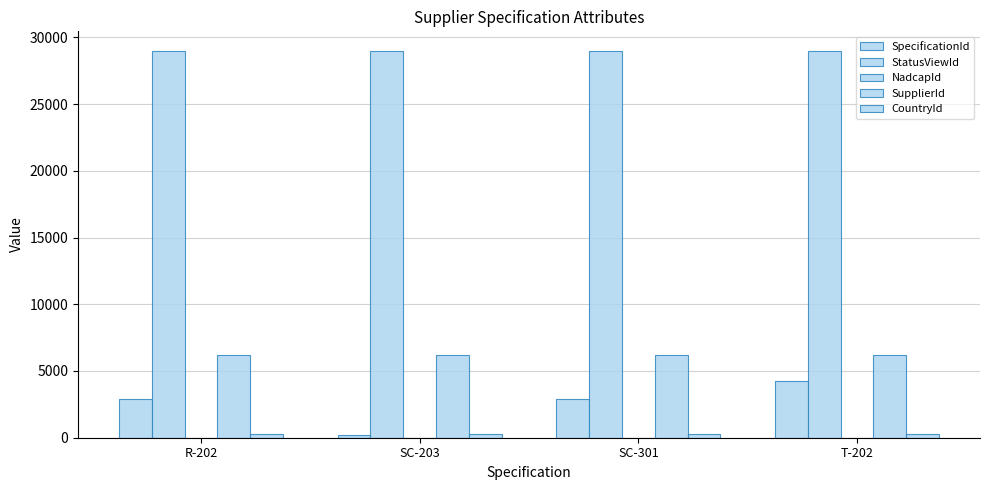

Are the bars horizontal?

No